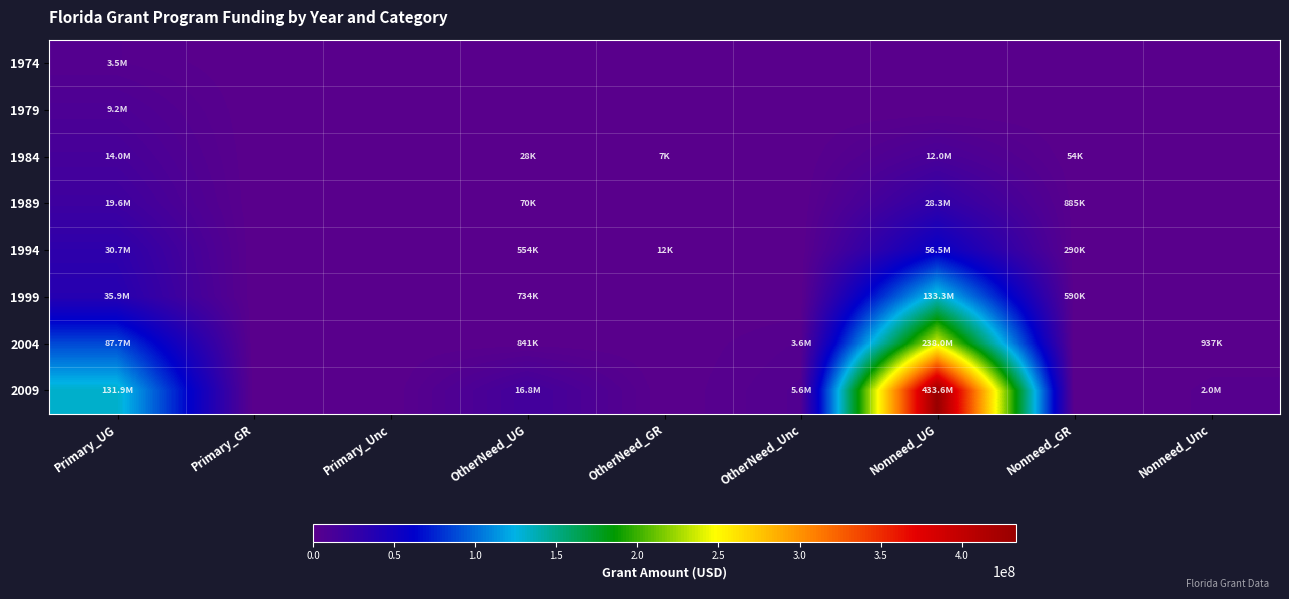

What is the greatest value displayed?

433623711